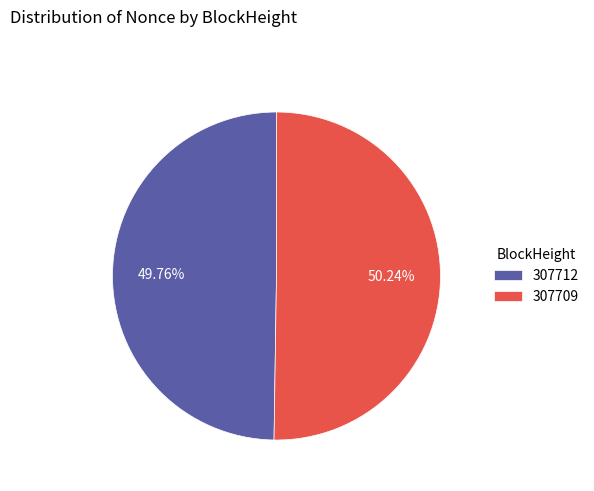

Is the sum of 307712 and 307709 greater than half?

Yes